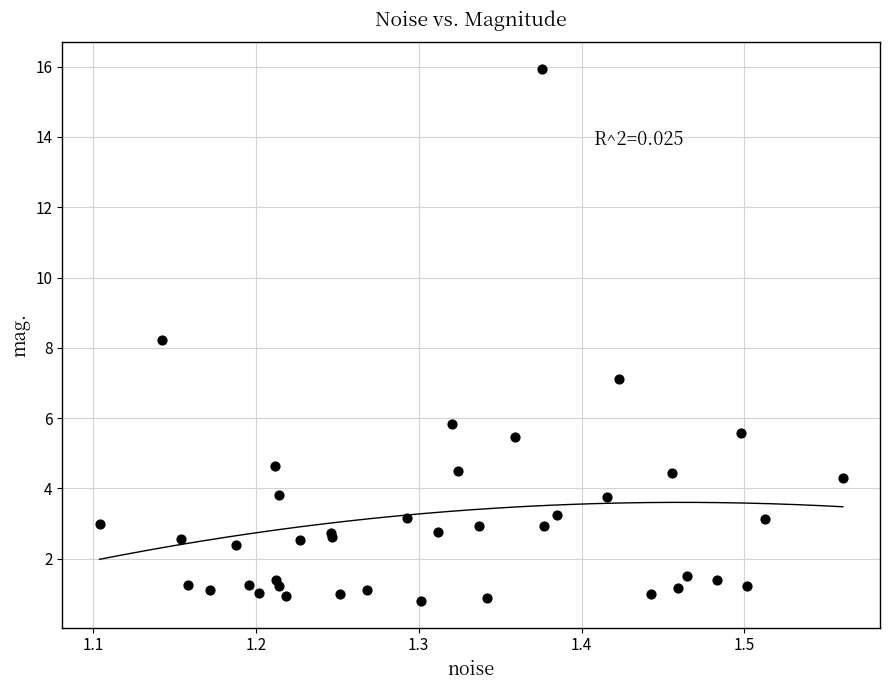

What Y value in the scatter plot is closest to 8?

8.2